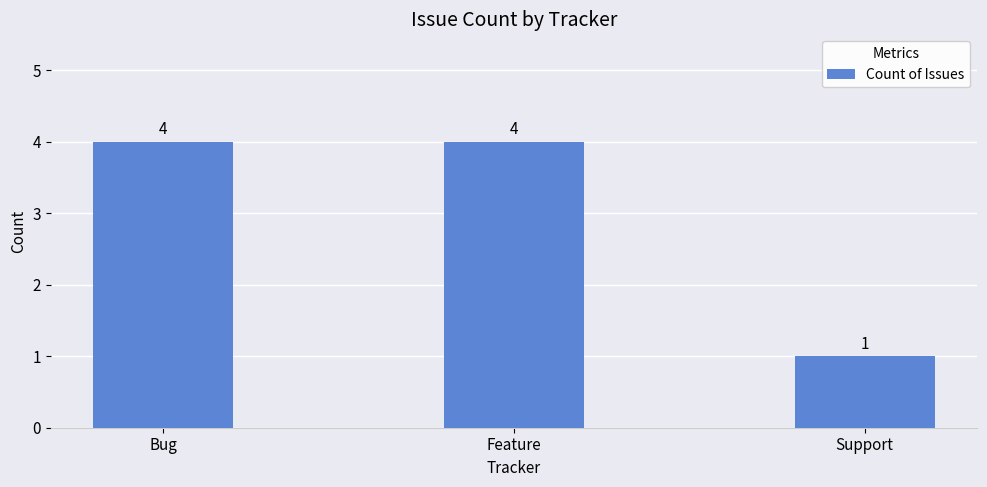

Reading left to right, extract all data points from this chart.

Bug=4	Feature=4	Support=1